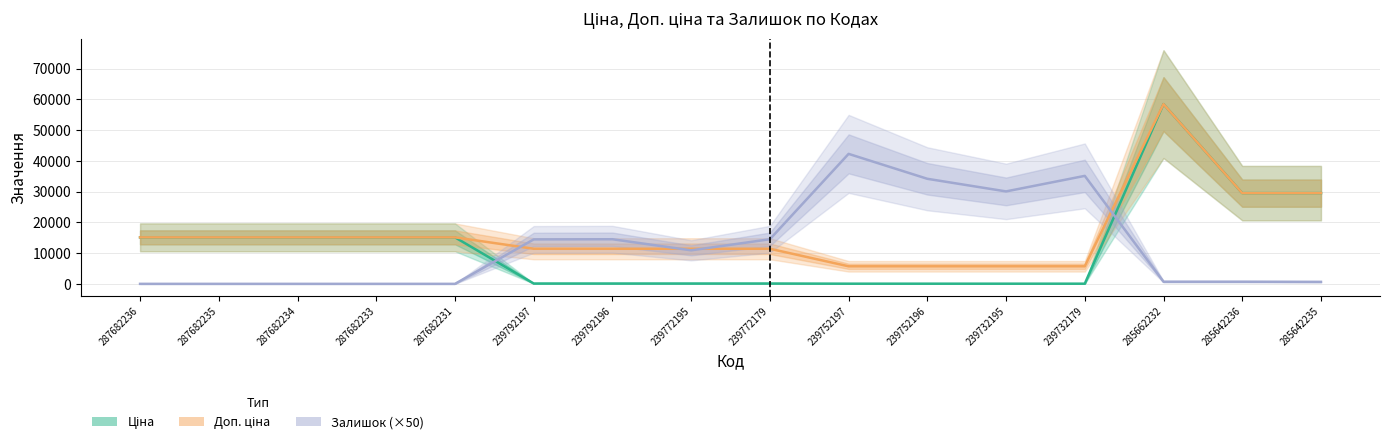

What is the sum of all Доп. ціна values?

261469.5